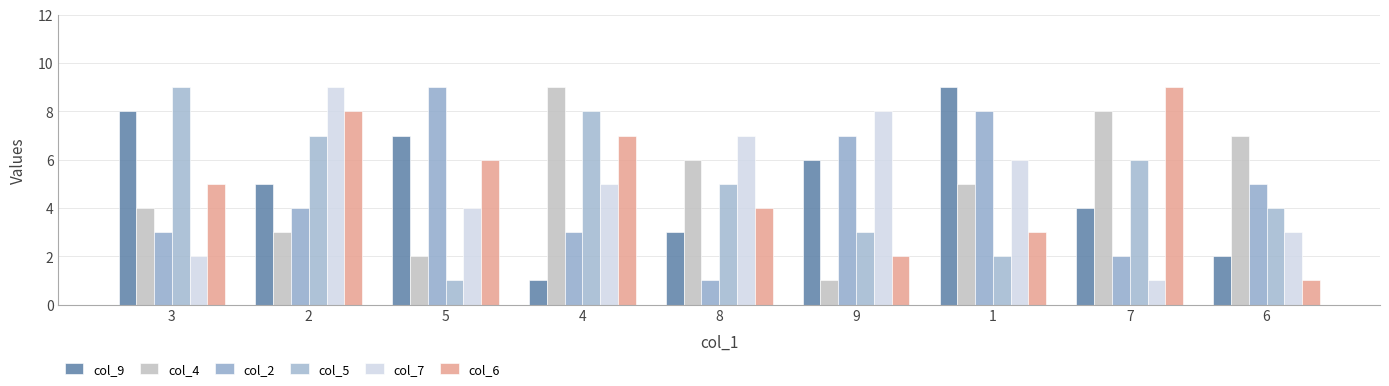

What is the smallest value displayed?

1